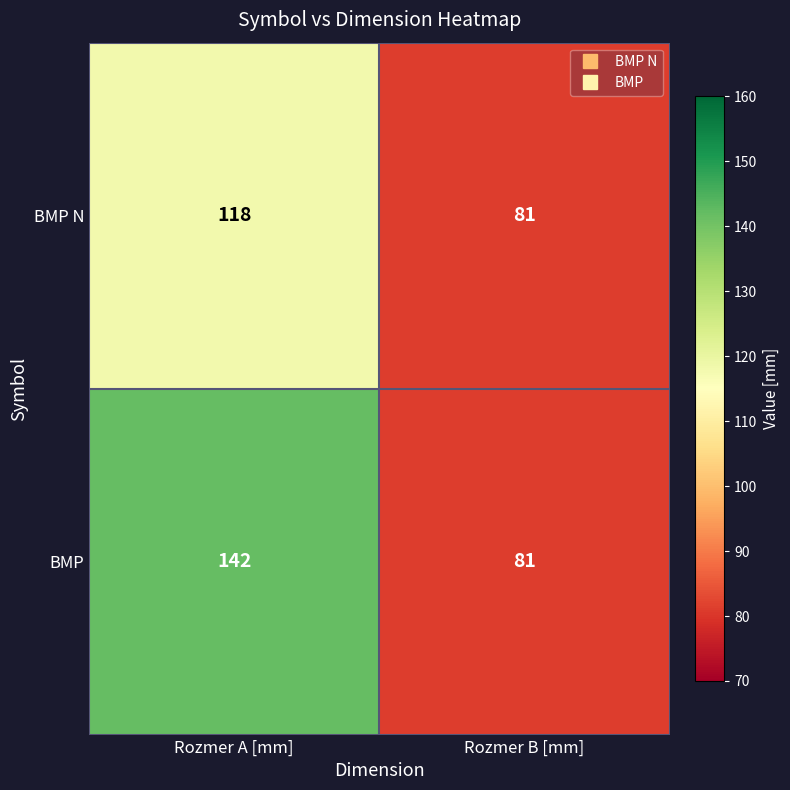

What is the sum of all BMP values?

223